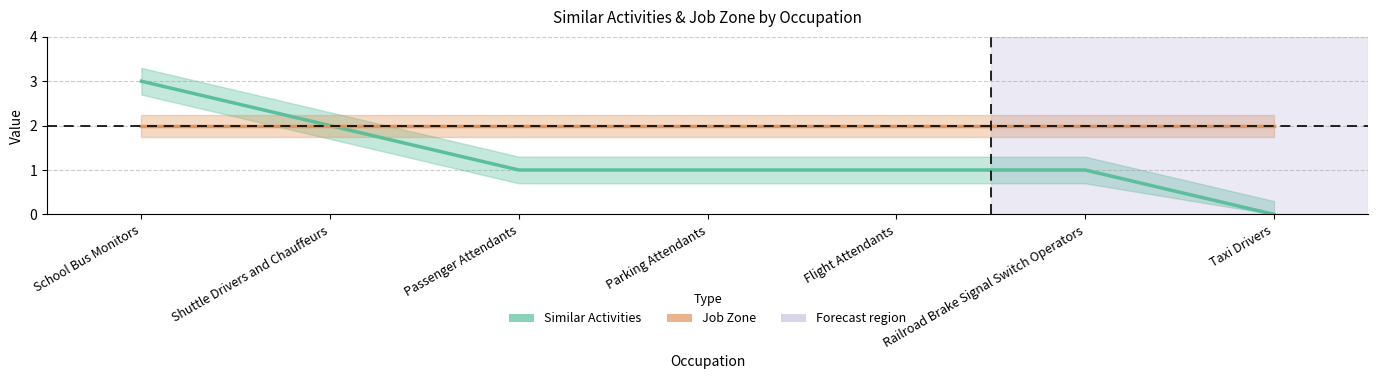

Reading right to left, what are all the values shown in this chart?

Similar Activities: Taxi Drivers=0	Railroad Brake Signal Switch Operators=1	Flight Attendants=1	Parking Attendants=1	Passenger Attendants=1	Shuttle Drivers and Chauffeurs=2	School Bus Monitors=3
Job Zone: Taxi Drivers=2	Railroad Brake Signal Switch Operators=2	Flight Attendants=2	Parking Attendants=2	Passenger Attendants=2	Shuttle Drivers and Chauffeurs=2	School Bus Monitors=2